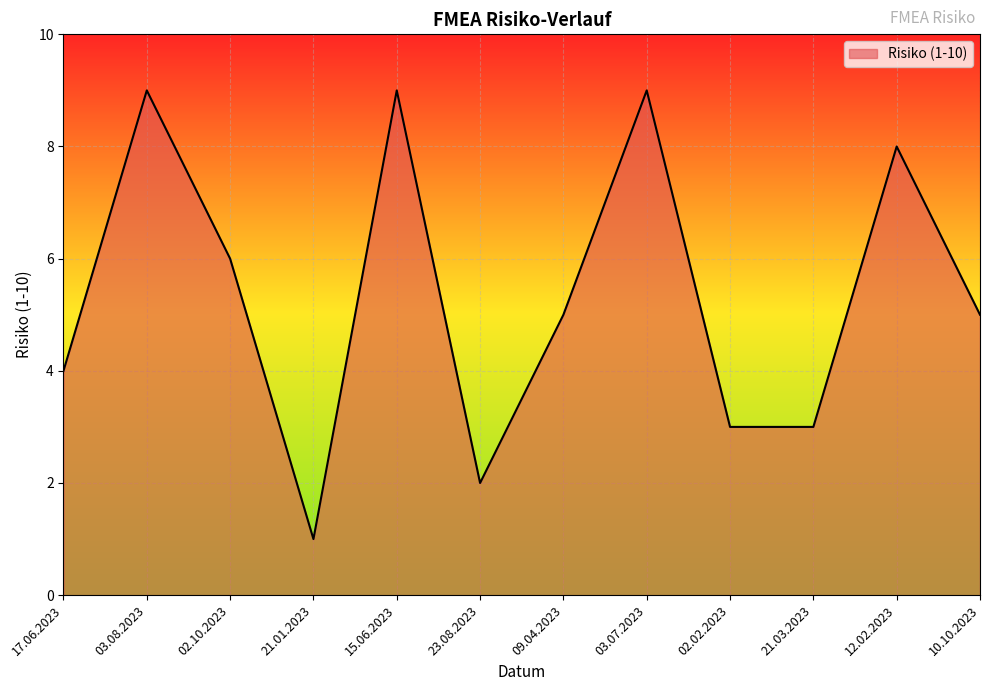

What is the difference between the values at 02.10.2023 and 15.06.2023?

3